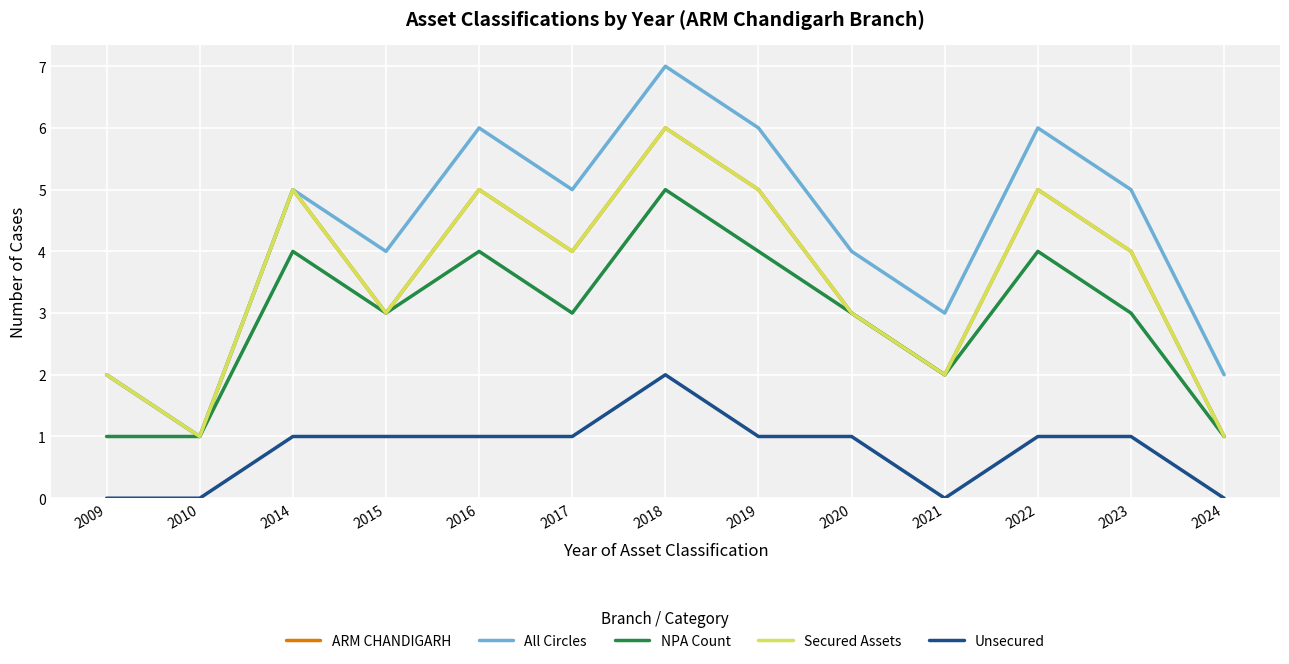

The Unsecured series shows 0 at 2019. True or false?

False